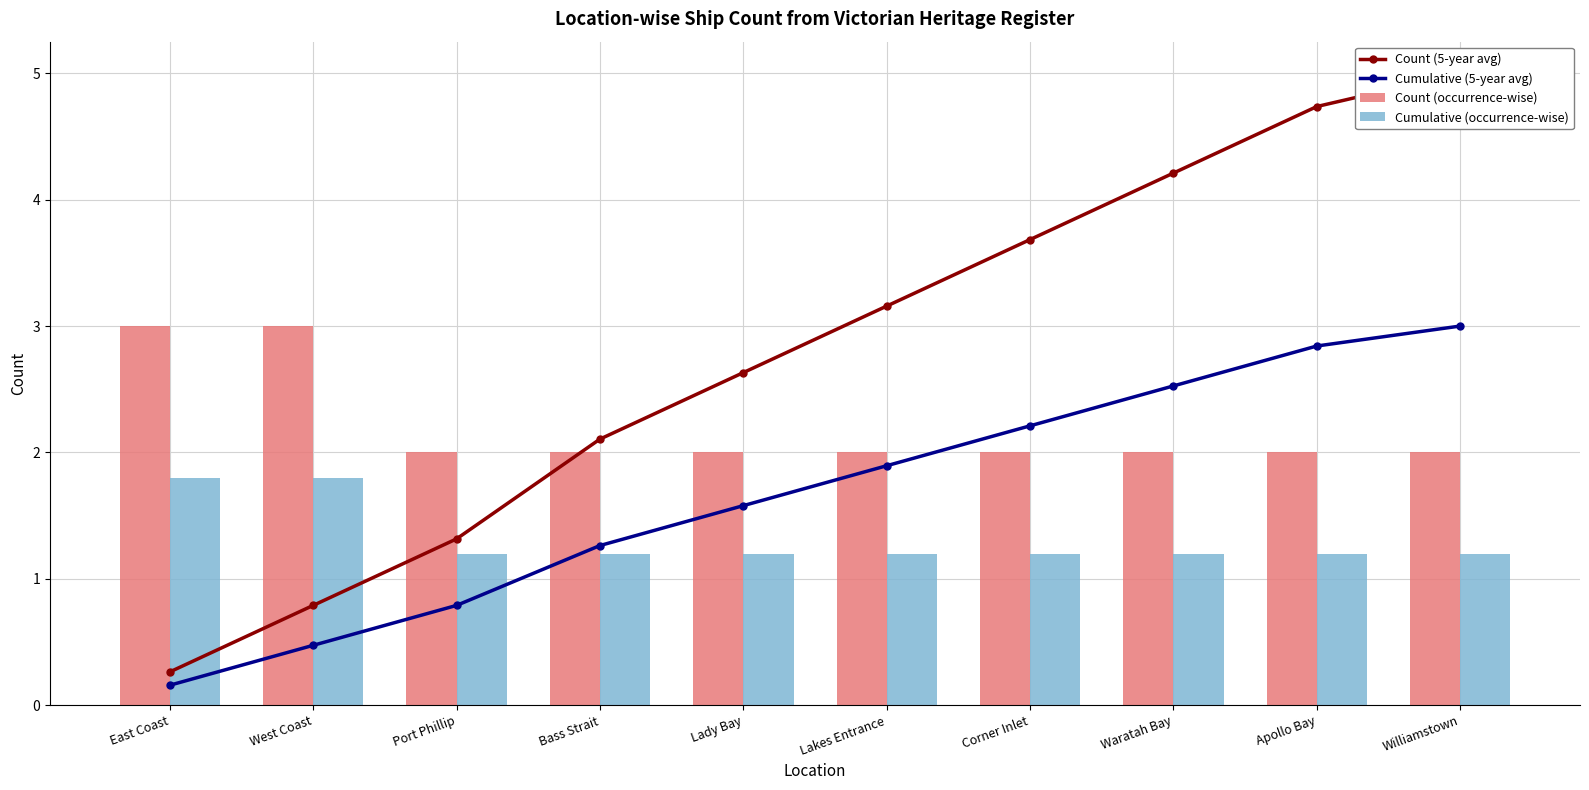

What is the smallest value displayed?

0.2